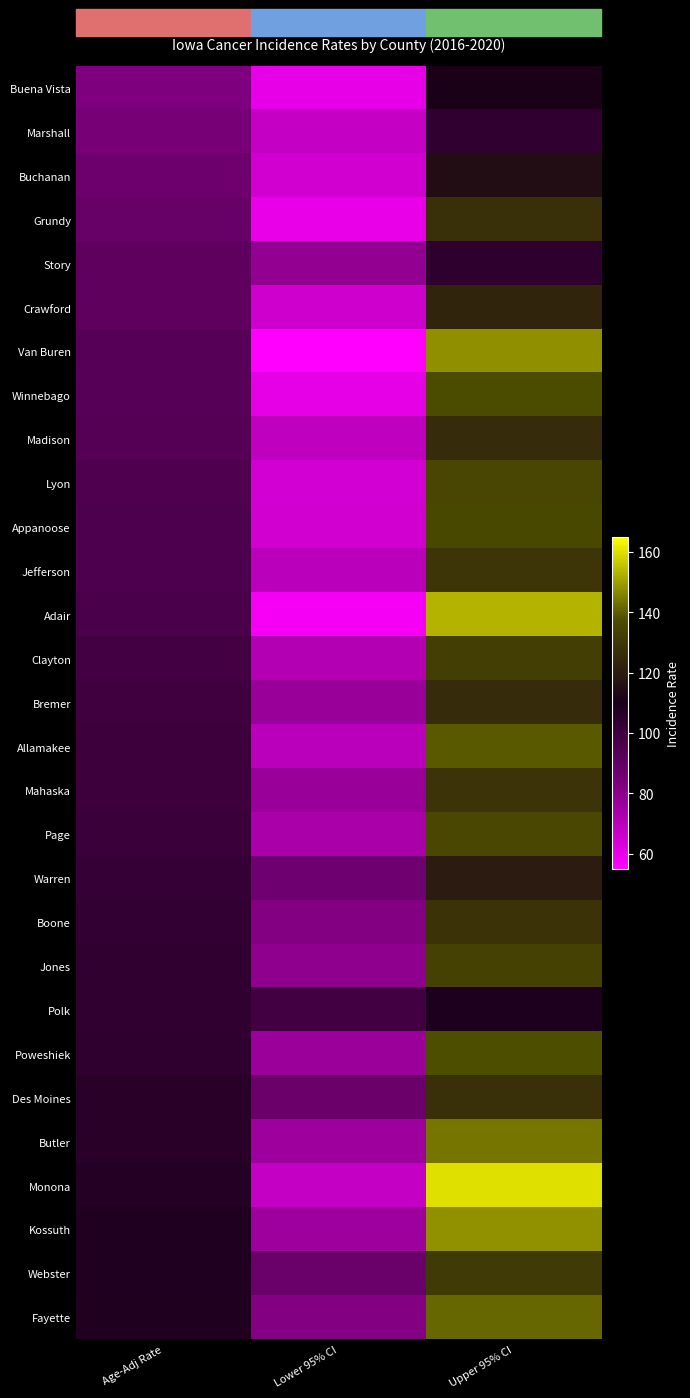

What is the difference between the highest and lowest values at Upper 95% CI?

56.4